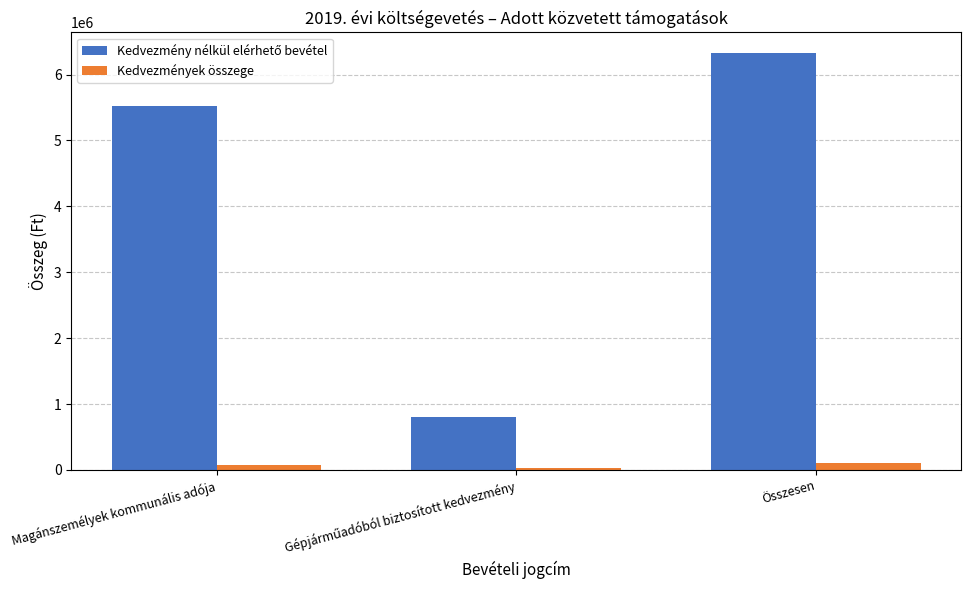

What is the greatest value displayed?

6322800